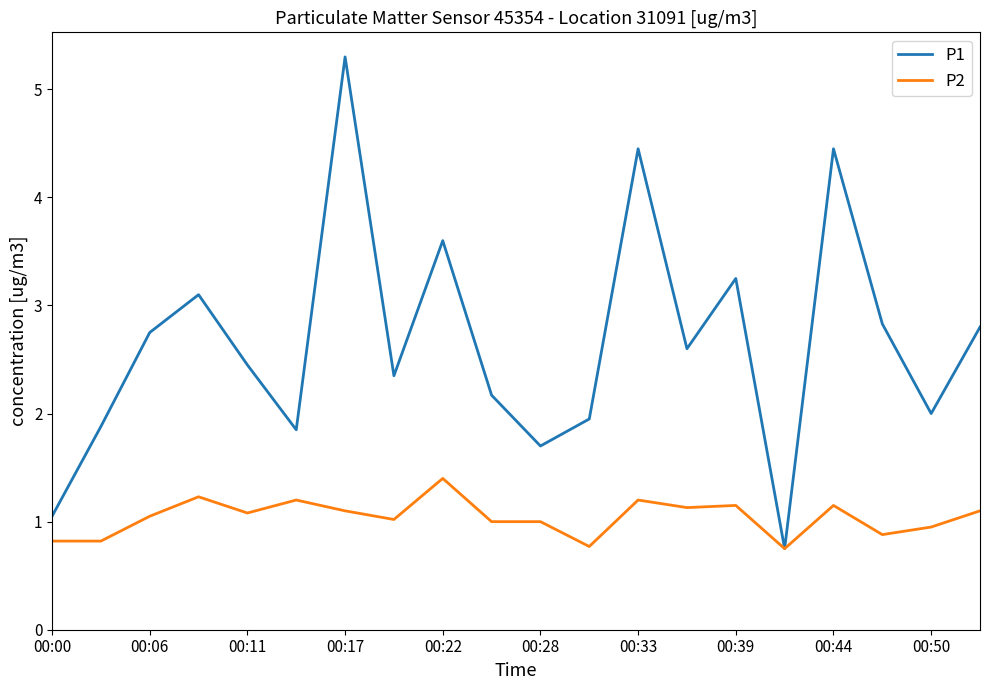

Which series has the widest spread of values?

P1